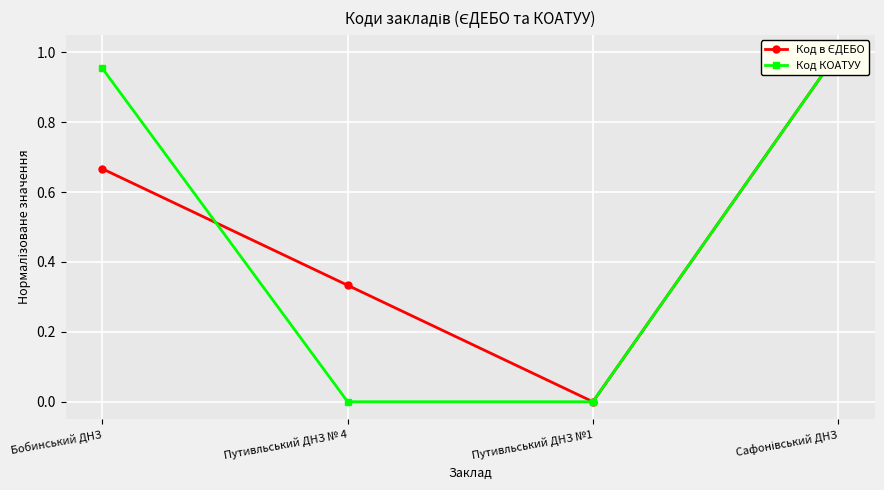

How many distinct data groups are displayed?

2